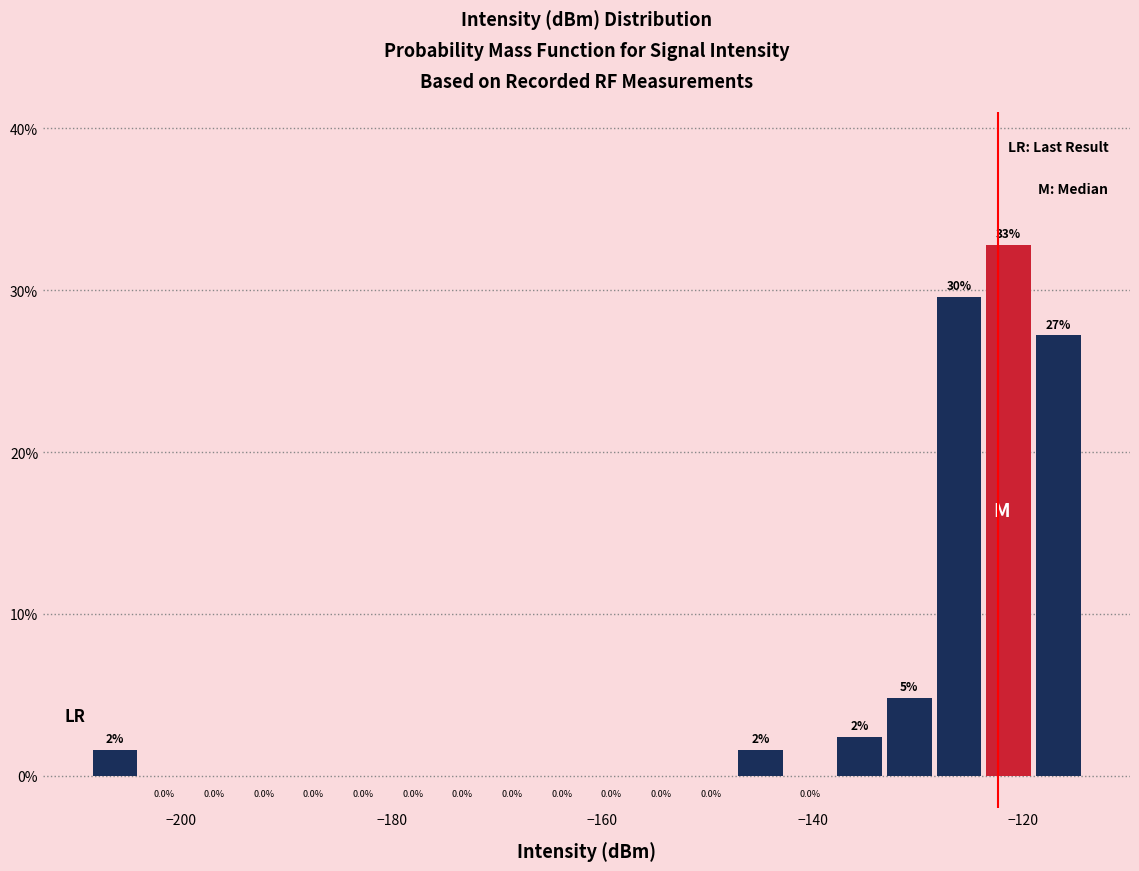

Read against the x-axis, roughly where is the centre of the tallest bar?

-122